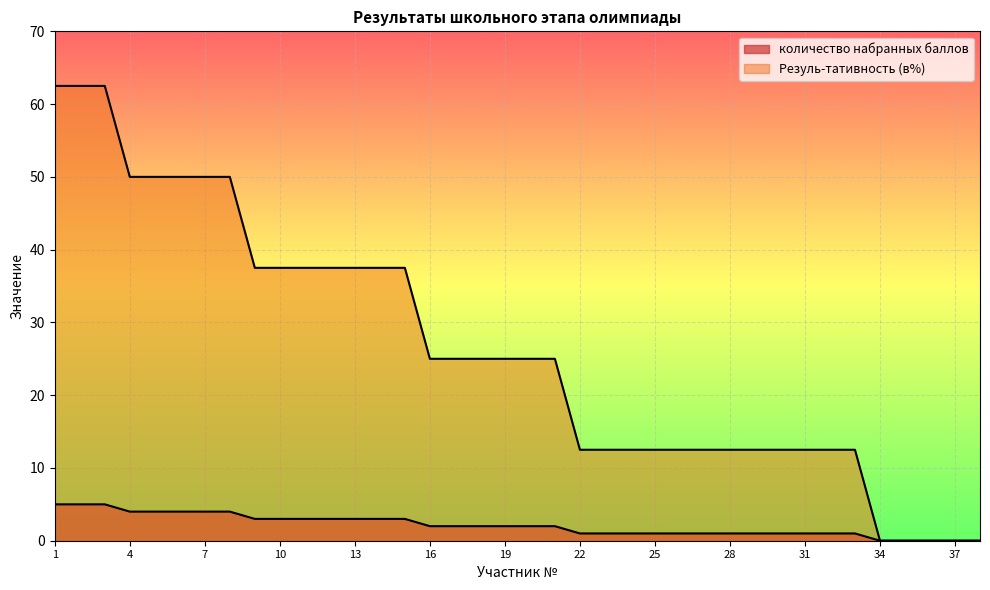

True or false: Резуль-тативность (в%) has a value of 6.6 at 25.

False